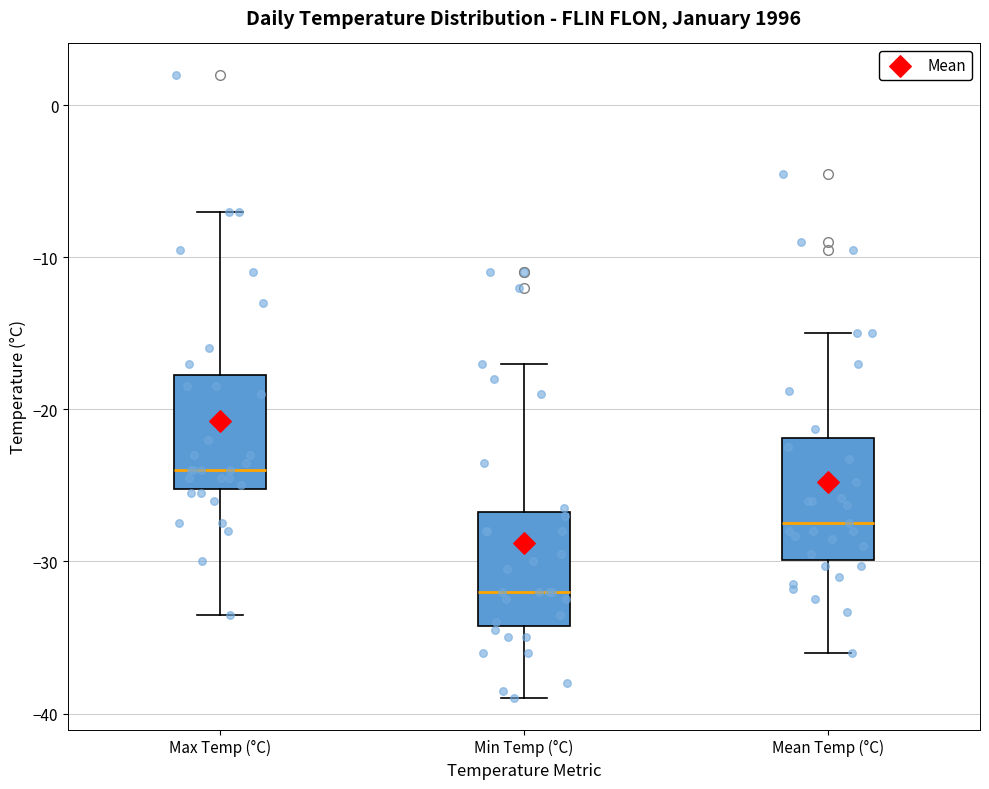

Where does the lower whisker of the box for Min Temp (°C) end on the y-axis? The values are not printed on the chart, so give them approximately, as read against the axis.

-39